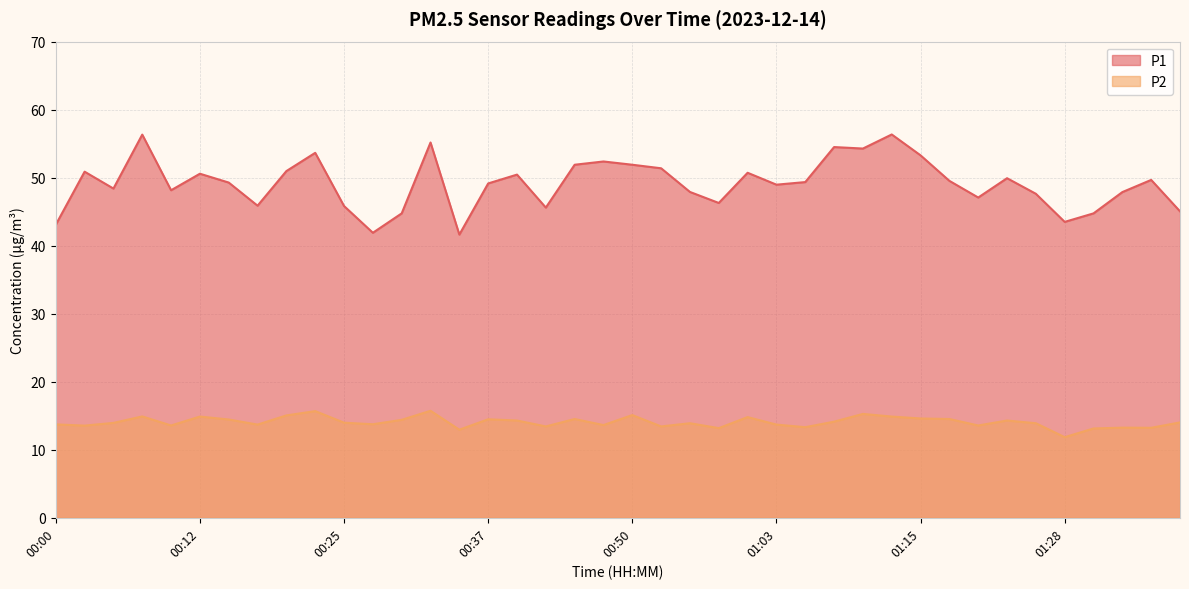

How many interior local valleys does the P1 series have?

11